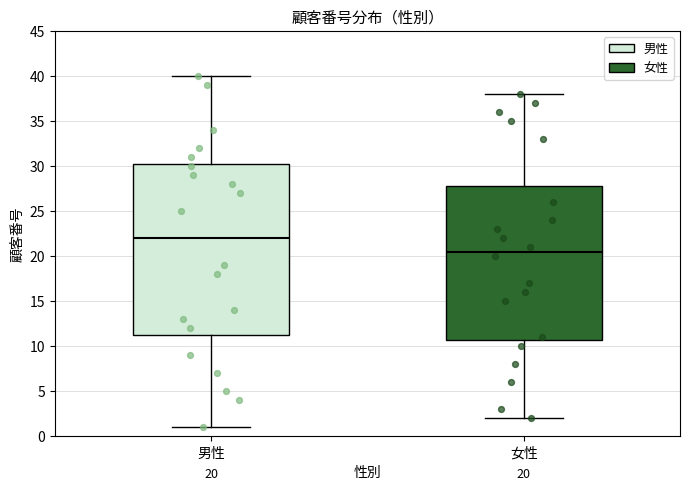

Which box has the highest median line?

男性